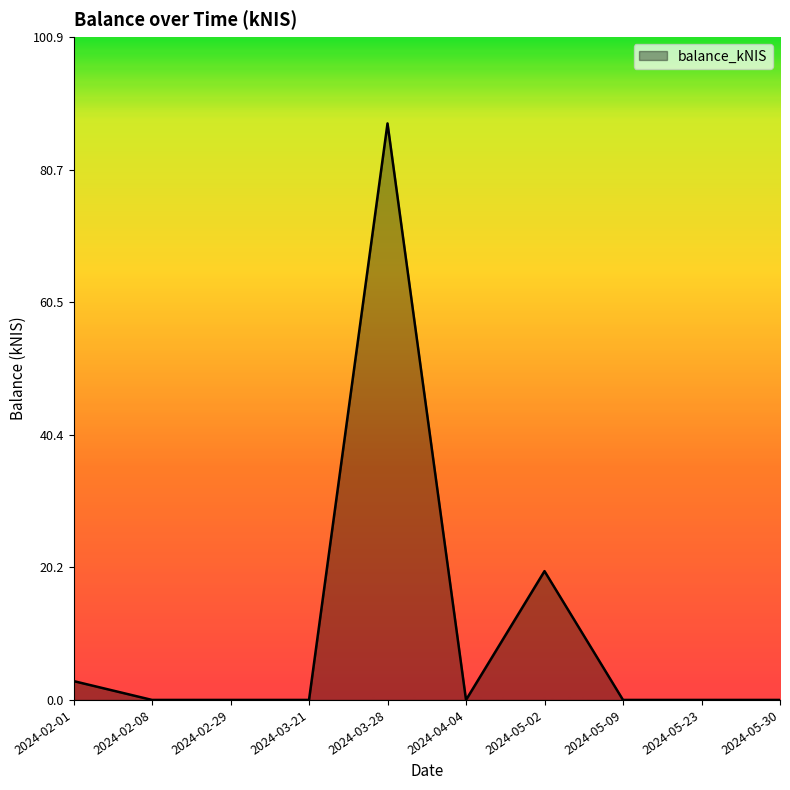

True or false: the data has more than 0 interior local peaks.

True